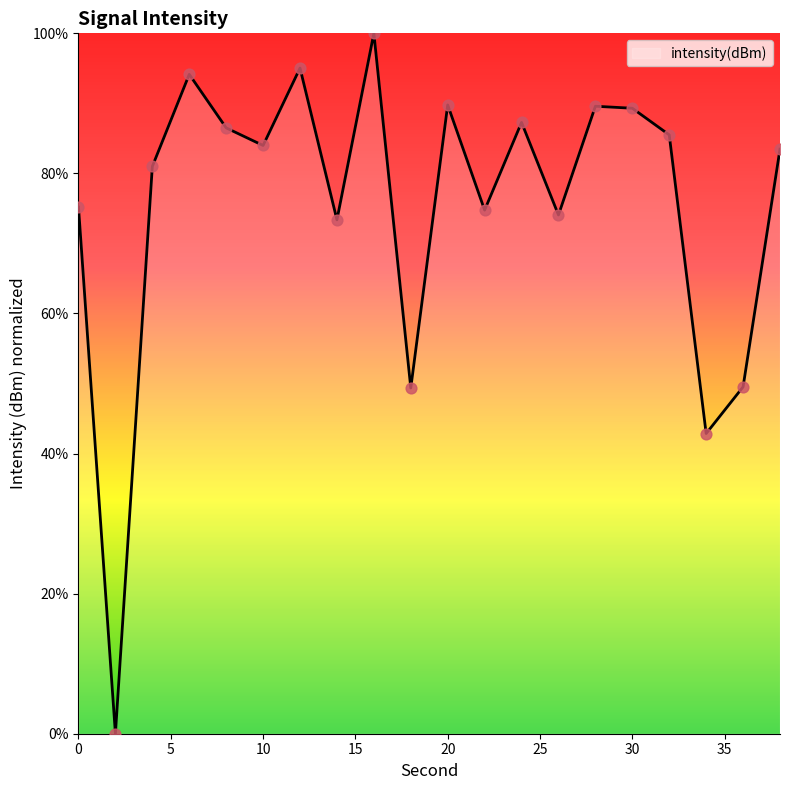

What is the difference between the maximum and minimum values?

100.0